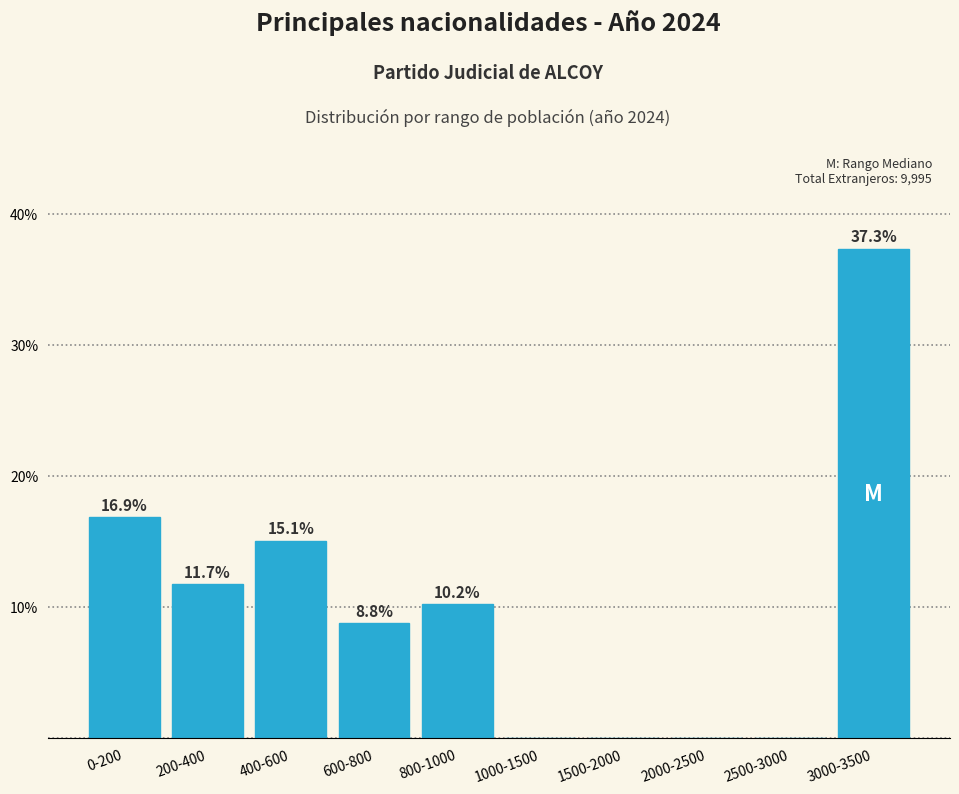

Reading left to right, extract all data points from this chart.

0-200=16.9	200-400=11.7	400-600=15.1	600-800=8.8	800-1000=10.2	1000-1500=0.0	1500-2000=0.0	2000-2500=0.0	2500-3000=0.0	3000-3500=37.3